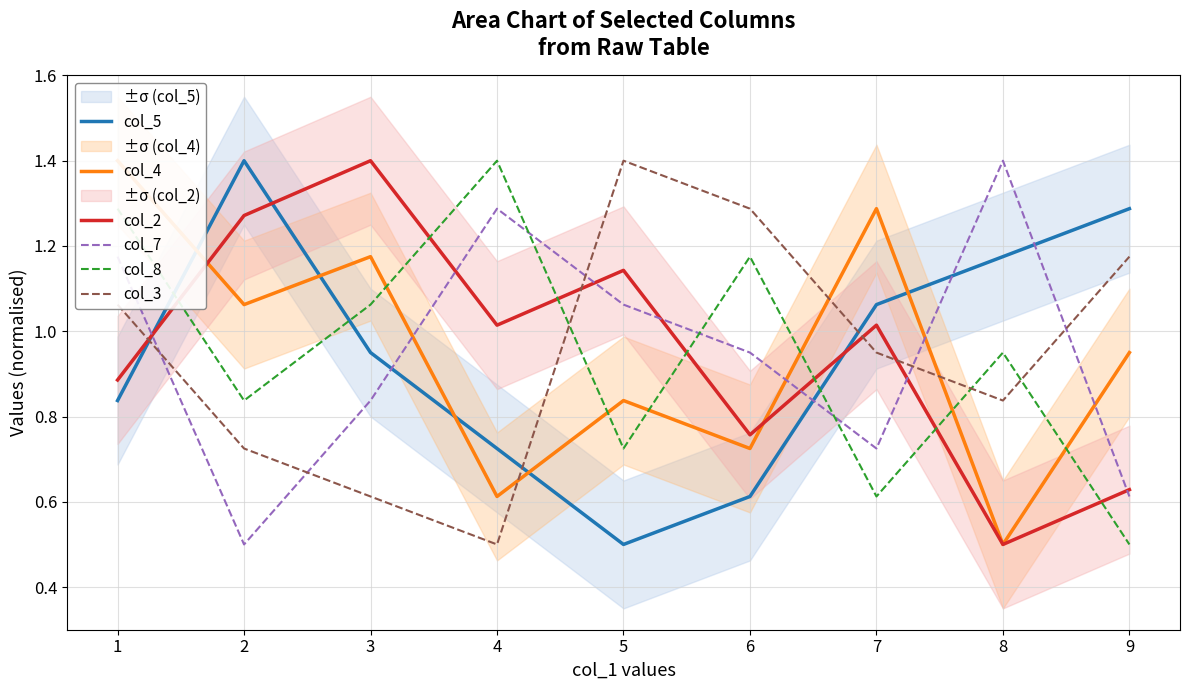

Reading left to right, list all the values displayed in this chart.

col_5: 0.8	1.4	0.9	0.7	0.5	0.6	1.1	1.2	1.3
col_4: 1.4	1.1	1.2	0.6	0.8	0.7	1.3	0.5	0.9
col_2: 0.9	1.3	1.4	1.0	1.1	0.8	1.0	0.5	0.6
col_7: 1.2	0.5	0.8	1.3	1.1	0.9	0.7	1.4	0.6
col_8: 1.3	0.8	1.1	1.4	0.7	1.2	0.6	0.9	0.5
col_3: 1.1	0.7	0.6	0.5	1.4	1.3	0.9	0.8	1.2